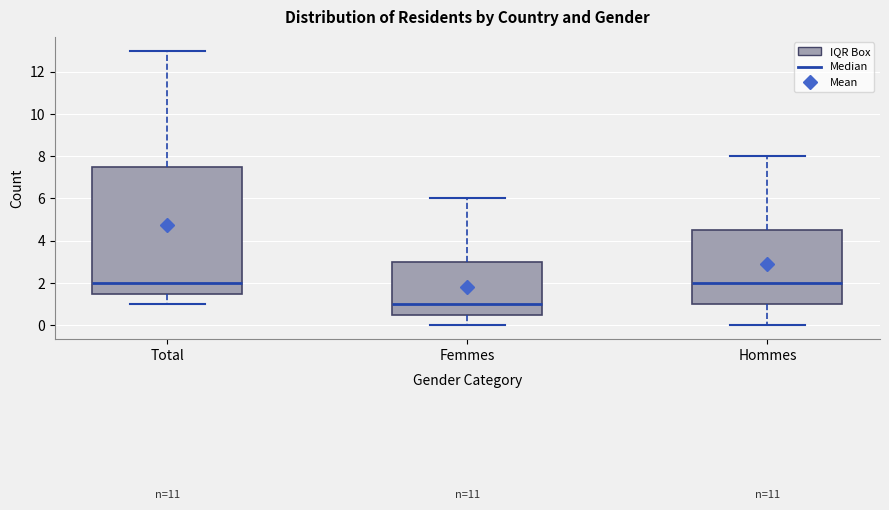

Comparing the boxes themselves (not the whiskers), which one is the tallest?

Total